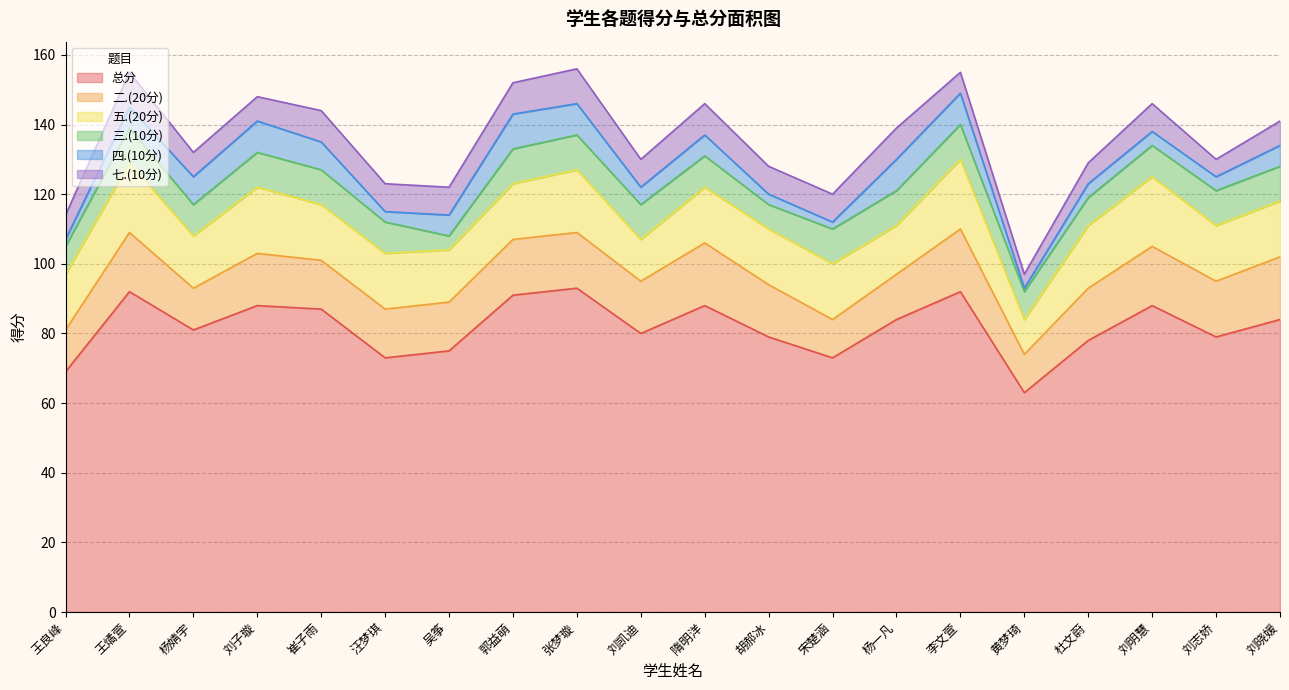

Reading left to right, what are all the values shown in this chart?

总分: 王良峰=69	王燏萱=92	杨婧宇=81	刘子璇=88	崔子雨=87	汪梦琪=73	吴筝=75	郭益萌=91	张梦璇=93	刘凯迪=80	隋明洋=88	胡郝冰=79	宋楚涵=73	杨一凡=84	李文萱=92	黄梦琦=63	杜文蔚=78	刘明慧=88	刘志娇=79	刘晓媛=84
二.(20分): 王良峰=12	王燏萱=17	杨婧宇=12	刘子璇=15	崔子雨=14	汪梦琪=14	吴筝=14	郭益萌=16	张梦璇=16	刘凯迪=15	隋明洋=18	胡郝冰=15	宋楚涵=11	杨一凡=13	李文萱=18	黄梦琦=11	杜文蔚=15	刘明慧=17	刘志娇=16	刘晓媛=18
五.(20分): 王良峰=16	王燏萱=20	杨婧宇=15	刘子璇=19	崔子雨=16	汪梦琪=16	吴筝=15	郭益萌=16	张梦璇=18	刘凯迪=12	隋明洋=16	胡郝冰=16	宋楚涵=16	杨一凡=14	李文萱=20	黄梦琦=10	杜文蔚=18	刘明慧=20	刘志娇=16	刘晓媛=16
三.(10分): 王良峰=8	王燏萱=10	杨婧宇=9	刘子璇=10	崔子雨=10	汪梦琪=9	吴筝=4	郭益萌=10	张梦璇=10	刘凯迪=10	隋明洋=9	胡郝冰=7	宋楚涵=10	杨一凡=10	李文萱=10	黄梦琦=8	杜文蔚=8	刘明慧=9	刘志娇=10	刘晓媛=10
四.(10分): 王良峰=2	王燏萱=6	杨婧宇=8	刘子璇=9	崔子雨=8	汪梦琪=3	吴筝=6	郭益萌=10	张梦璇=9	刘凯迪=5	隋明洋=6	胡郝冰=3	宋楚涵=2	杨一凡=9	李文萱=9	黄梦琦=1	杜文蔚=4	刘明慧=4	刘志娇=4	刘晓媛=6
七.(10分): 王良峰=7	王燏萱=10	杨婧宇=7	刘子璇=7	崔子雨=9	汪梦琪=8	吴筝=8	郭益萌=9	张梦璇=10	刘凯迪=8	隋明洋=9	胡郝冰=8	宋楚涵=8	杨一凡=9	李文萱=6	黄梦琦=4	杜文蔚=6	刘明慧=8	刘志娇=5	刘晓媛=7